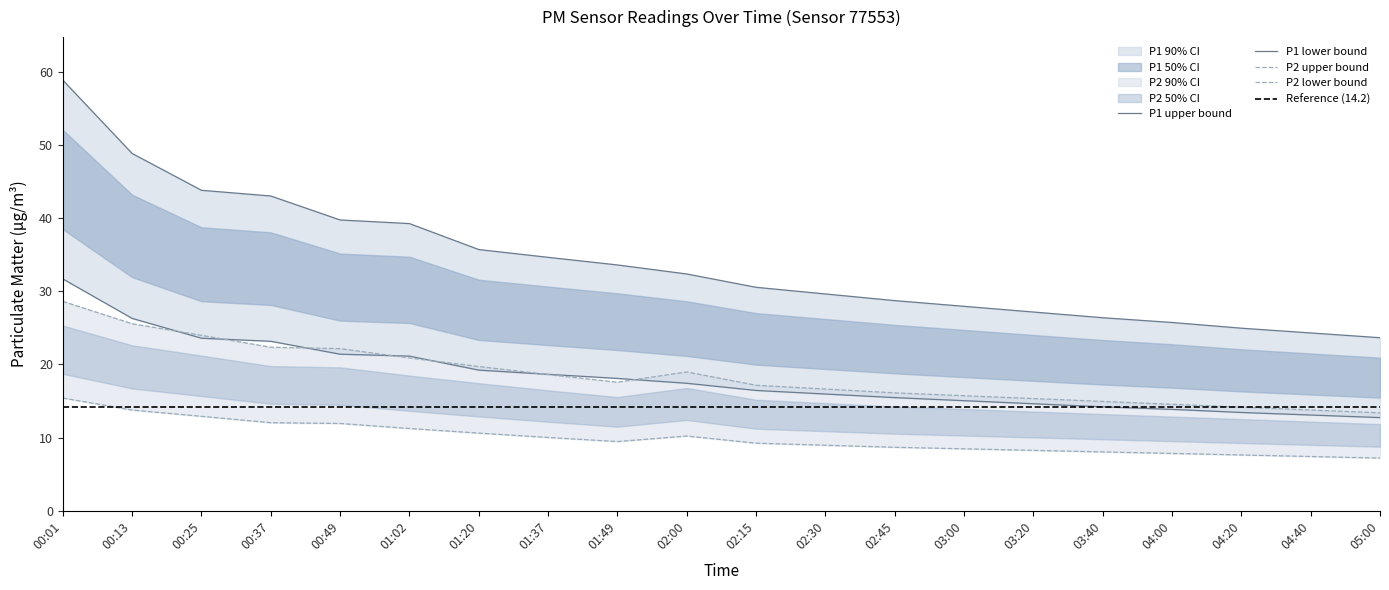

True or false: P1 and P2 intersect in this chart.

False